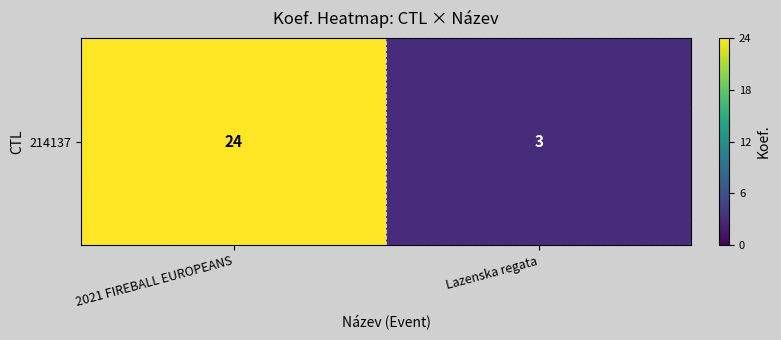

Read the value at Lazenska regata, to the nearest 5.

5